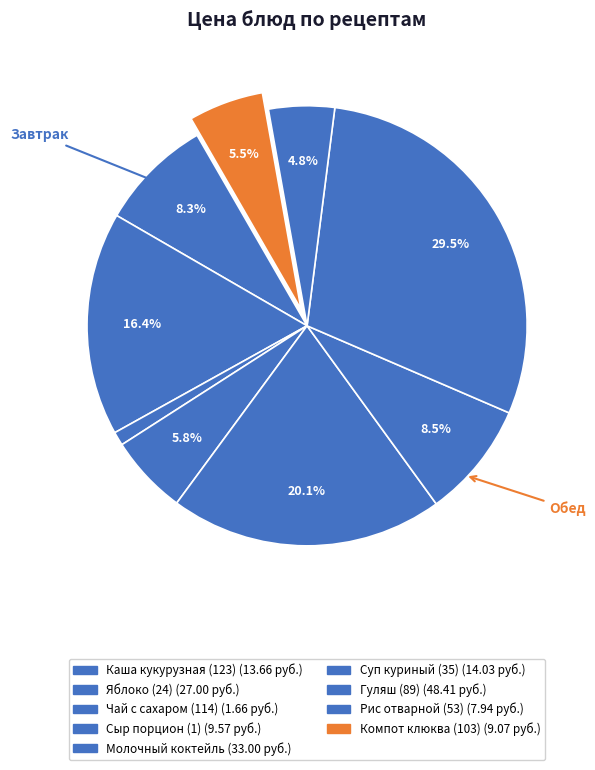

How many segments does this pie chart have?

9